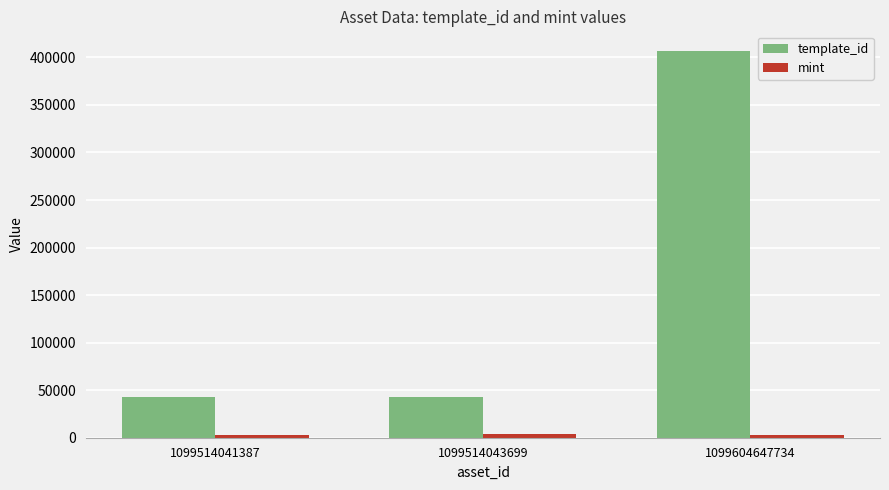

What is the sum of all template_id values?

491873